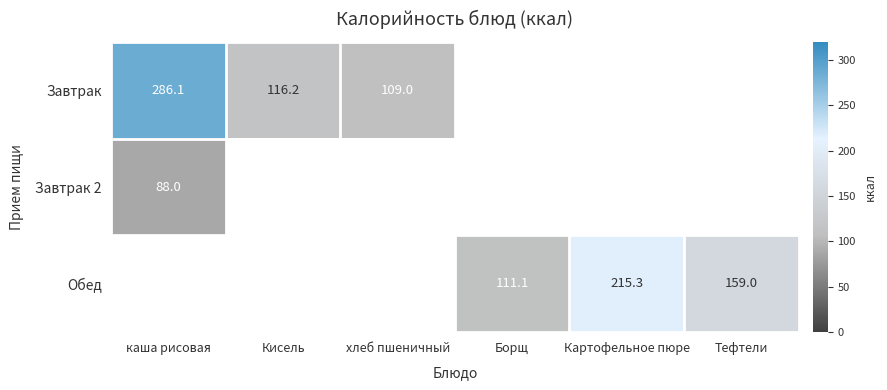

What is the greatest value displayed?

286.1